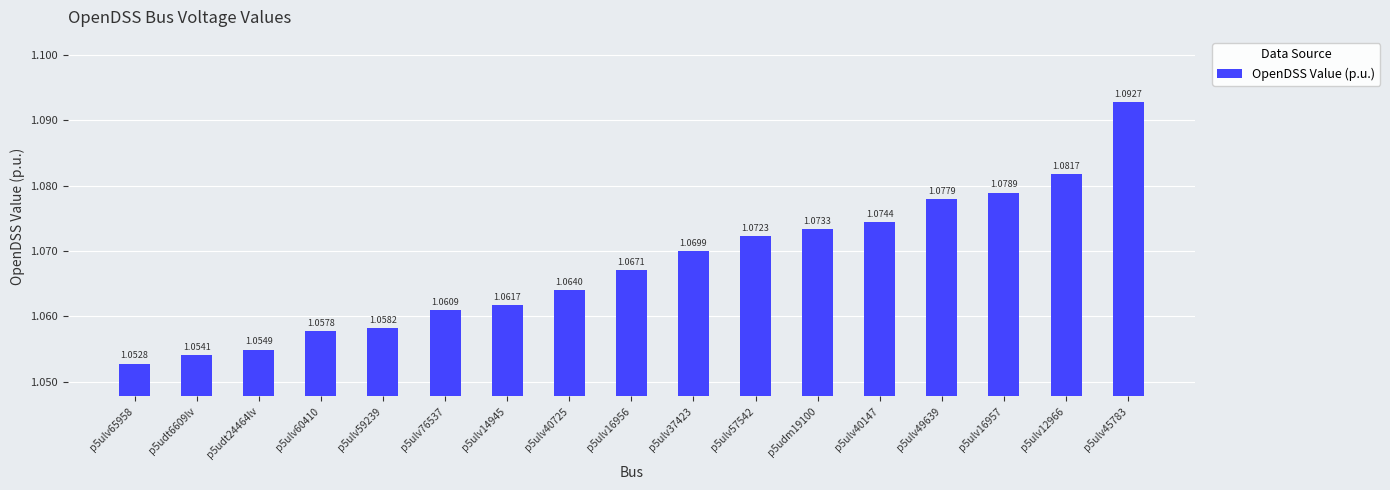

List the labels in order of value, smallest first.

p5ulv65958, p5udt6609lv, p5udt24464lv, p5ulv60410, p5ulv59239, p5ulv76537, p5ulv14945, p5ulv40725, p5ulv16956, p5ulv37423, p5ulv57542, p5udm19100, p5ulv40147, p5ulv49639, p5ulv16957, p5ulv12966, p5ulv45783